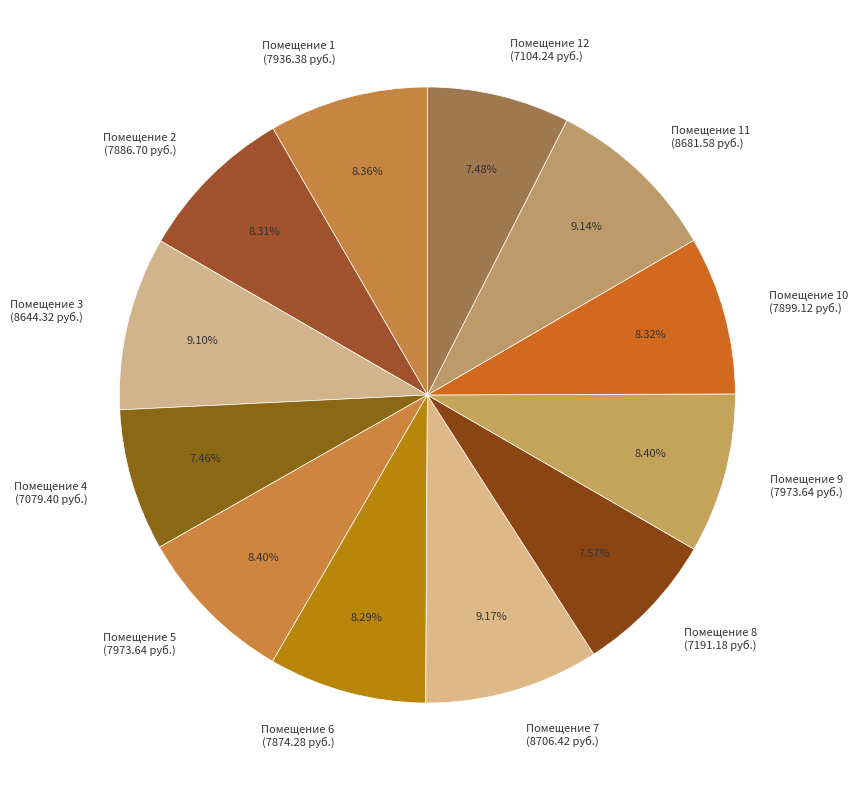

Count the number of slices in the pie.

12